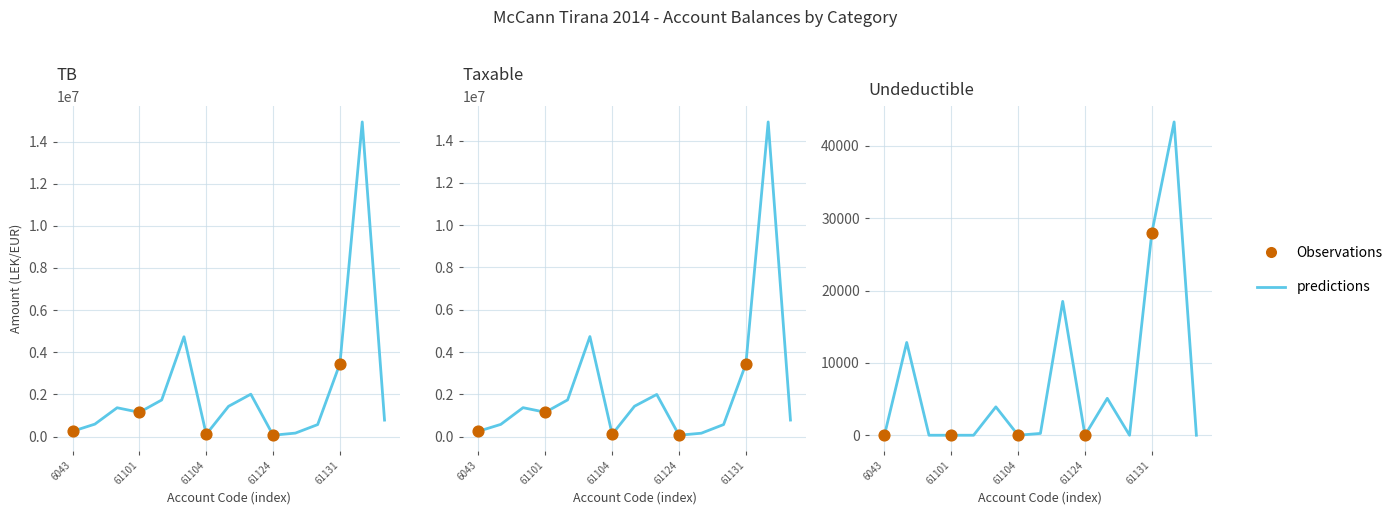

Which series has the largest Y range (max minus min)?

TB